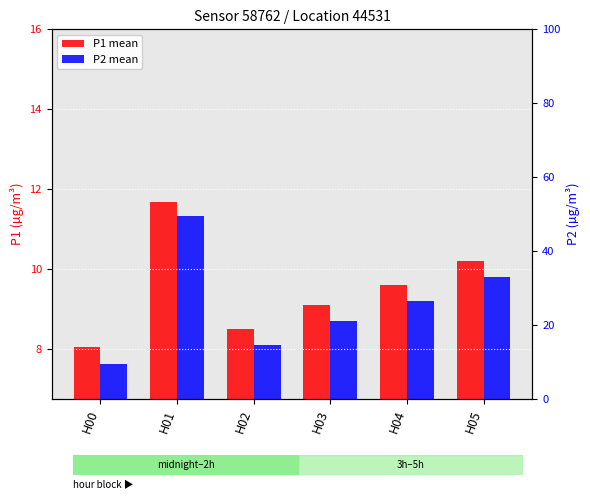

What is the sum of the P2 values at H02 and H01?

19.4